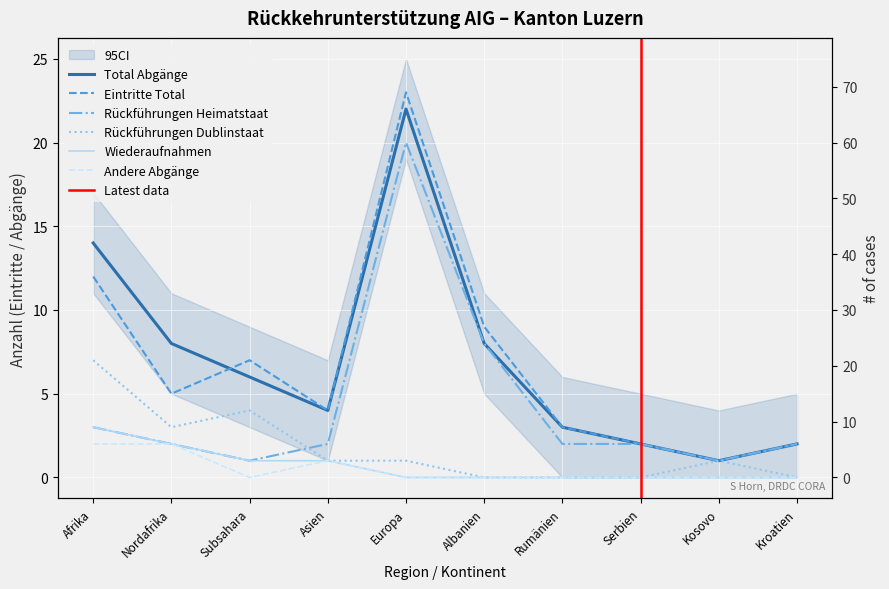

What is the total value across all series at Afrika?

41